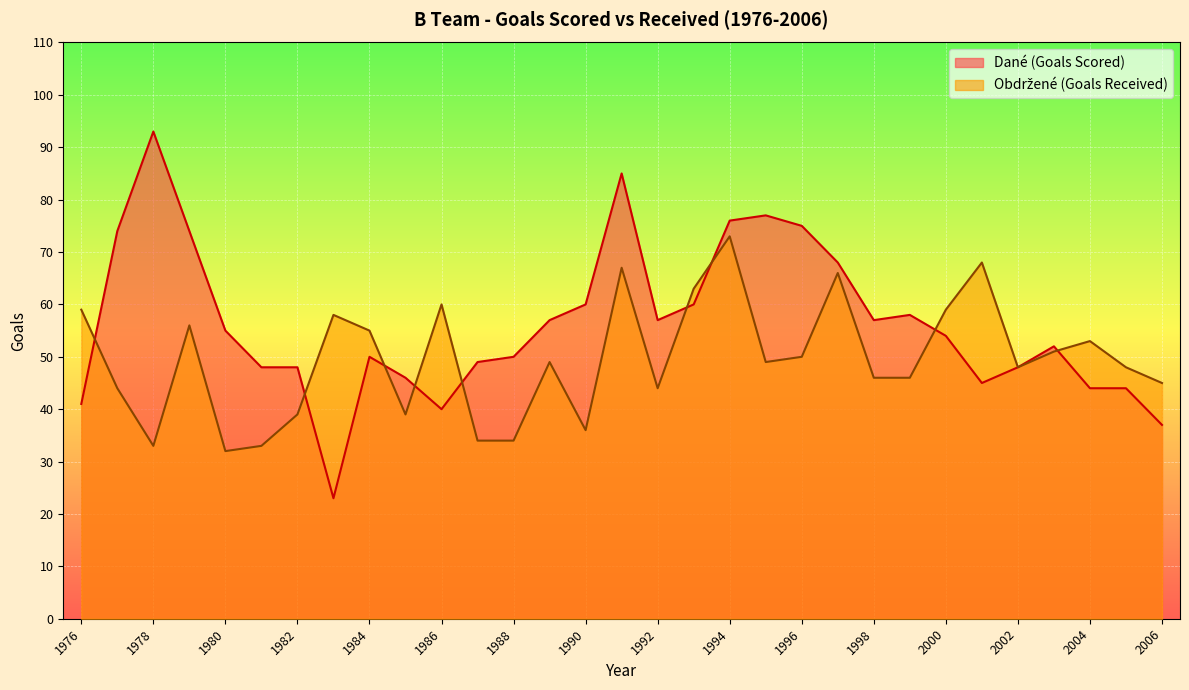

True or false: Dané (Goals Scored) has more than 0 interior local peaks.

True